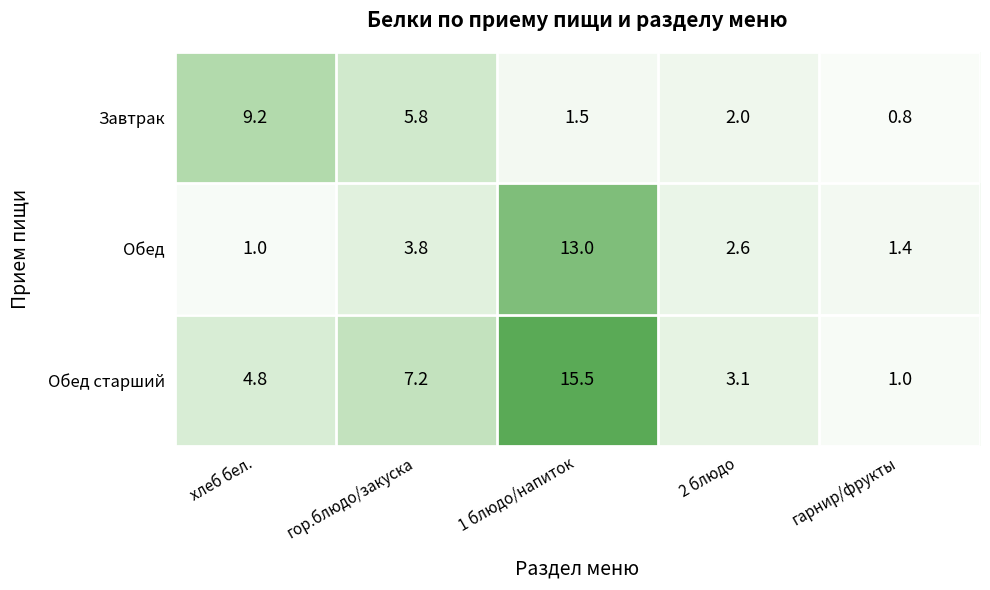

Is it true that Завтрак equals 0.8 at гарнир/фрукты?

True